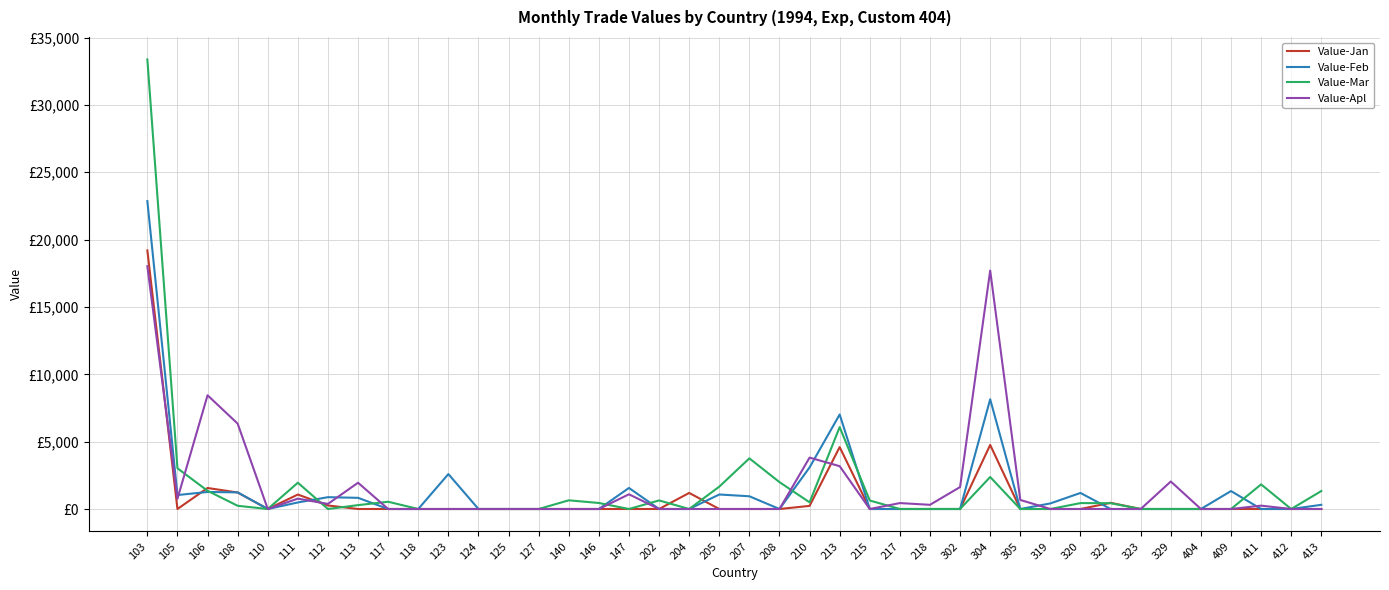

Where do Value-Feb and Value-Jan first cross each other?

105 and 106